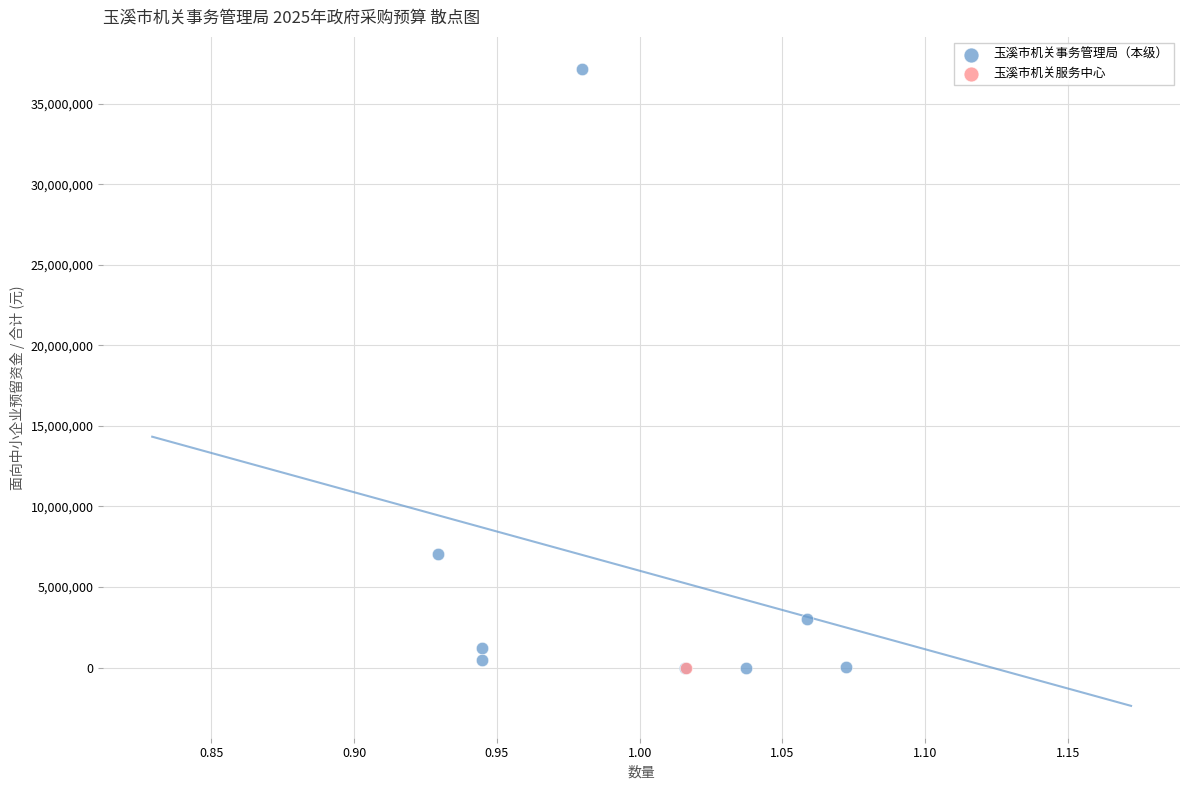

What are all the series names shown in the legend?

玉溪市机关事务管理局（本级）, 玉溪市机关服务中心